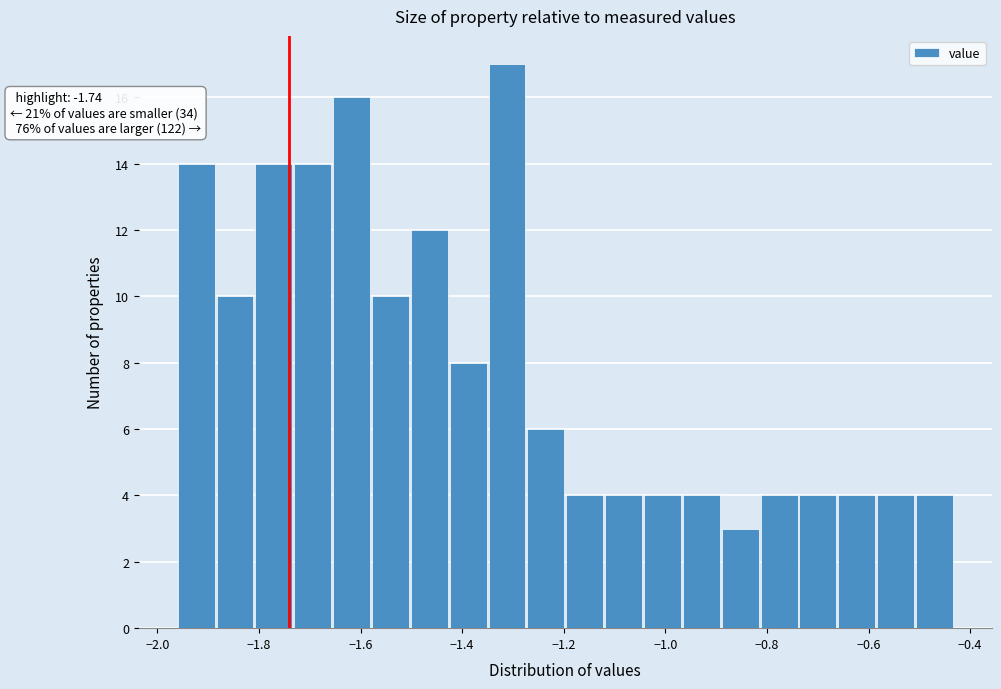

Read against the x-axis, roughly where is the centre of the tallest bar?

-1.32